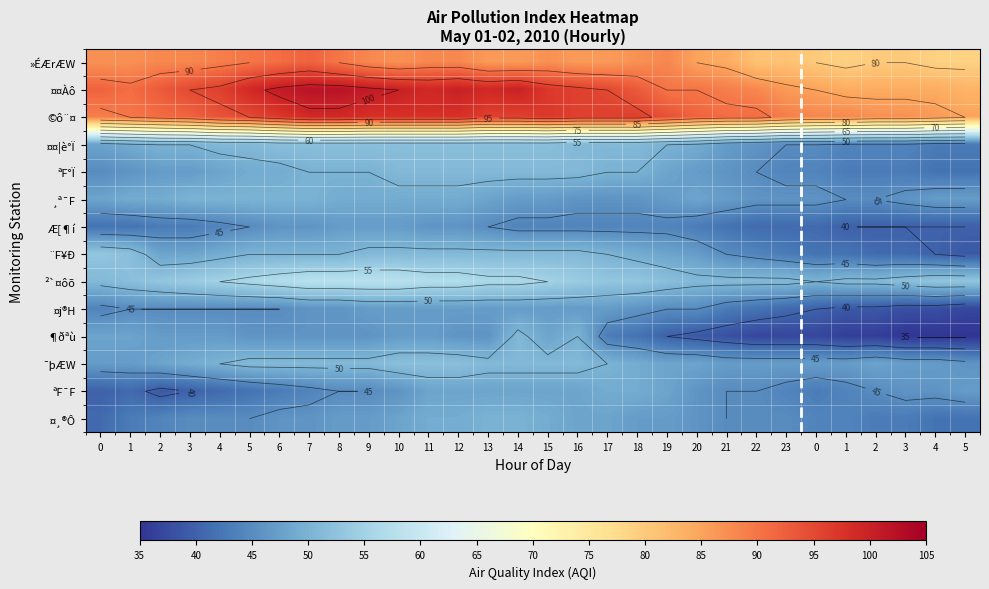

What is the difference between the ªF°Ï values at 21 and 22?

1